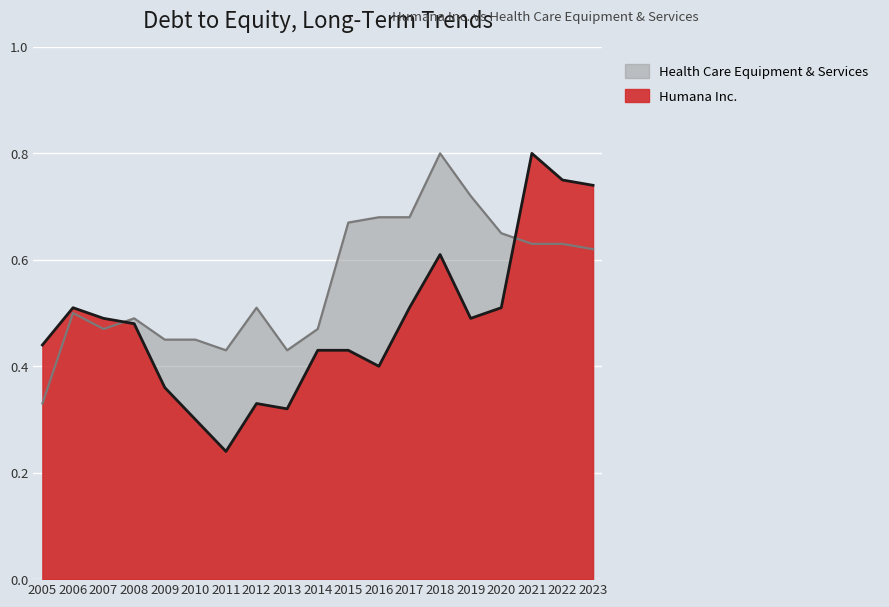

What is the difference between the maximum and minimum values in the Humana Inc. series?

0.6